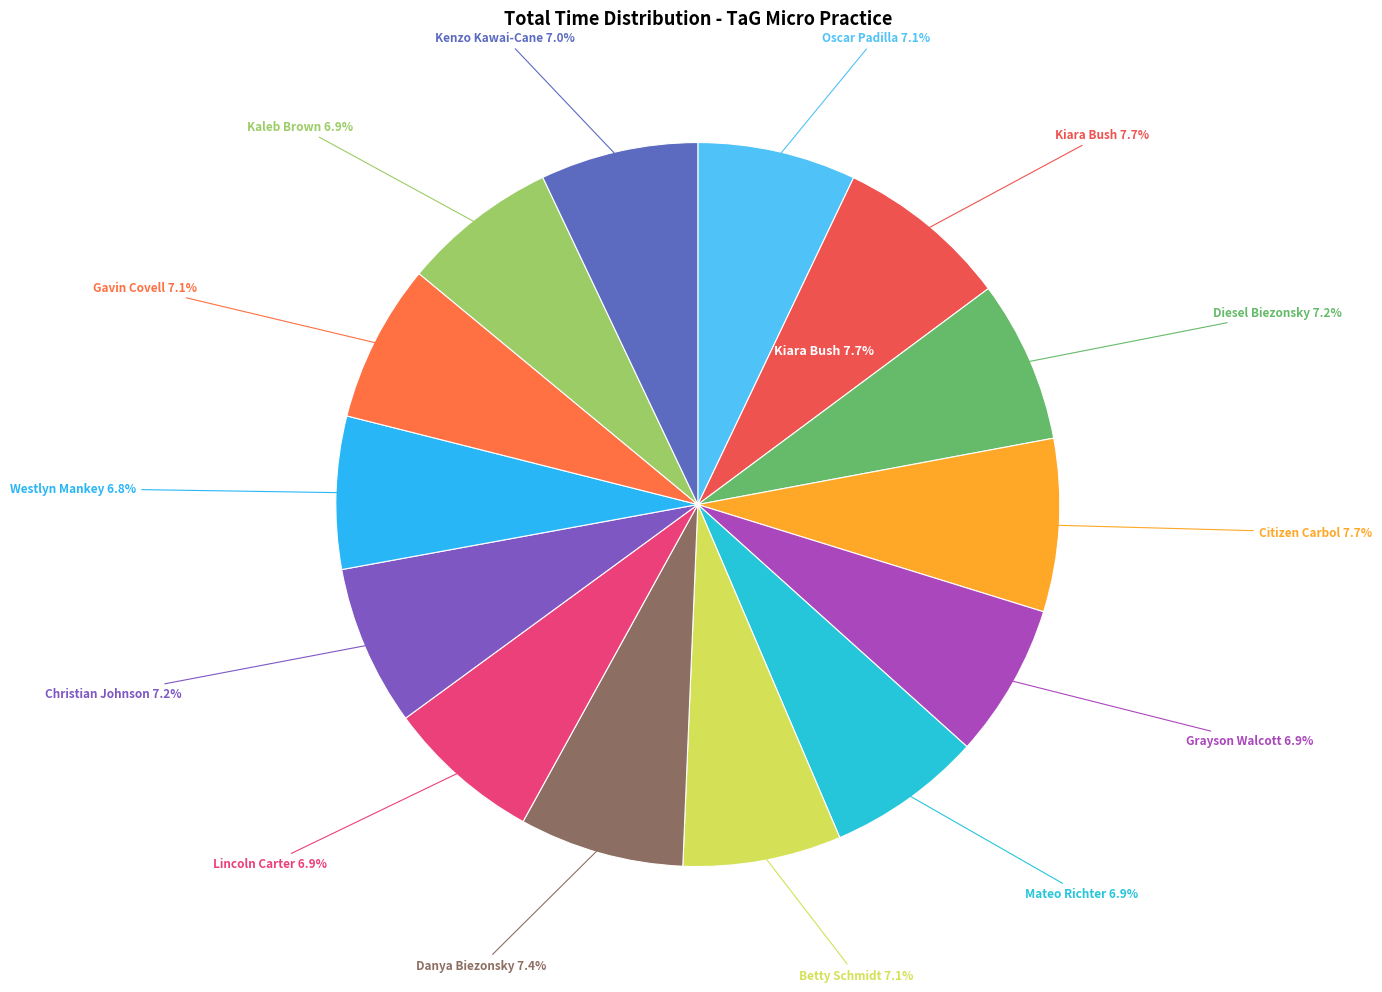

How much of the chart is everything except Lincoln Carter?

93.1%